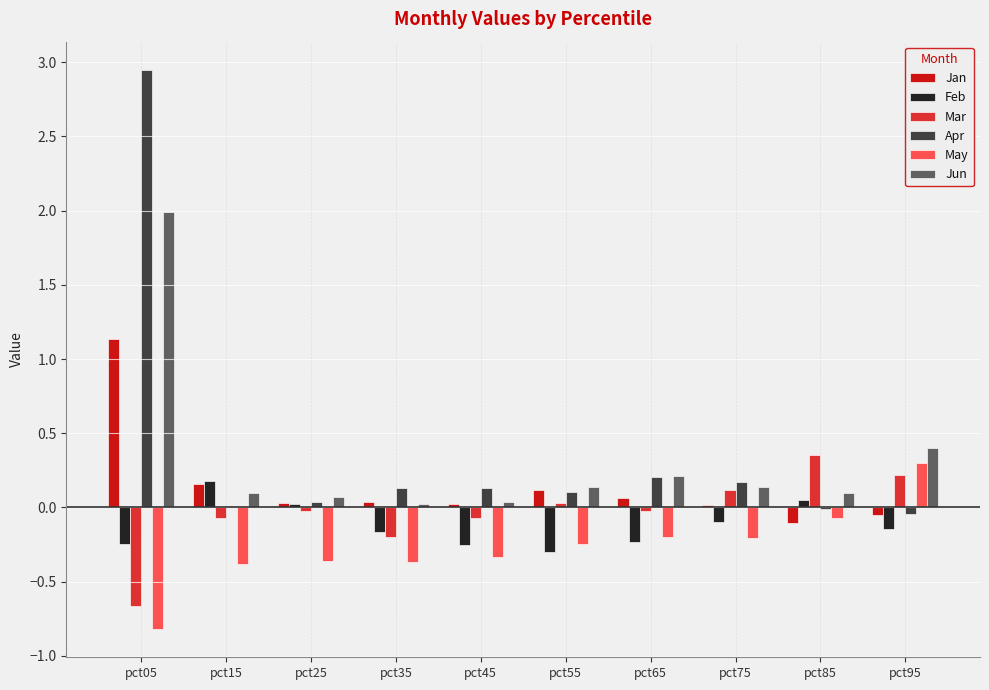

At which category is the sum across all series the highest?

pct05